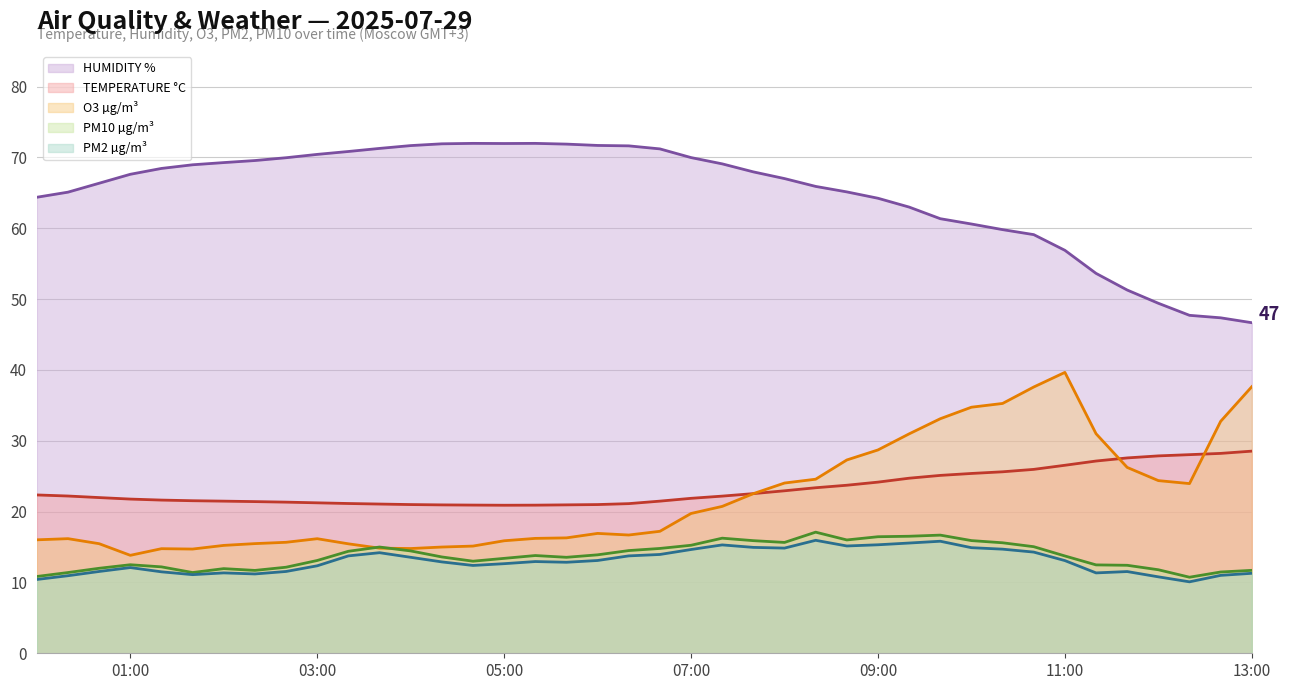

The value of HUMIDITY % at 13:00 is 61.5. True or false?

False